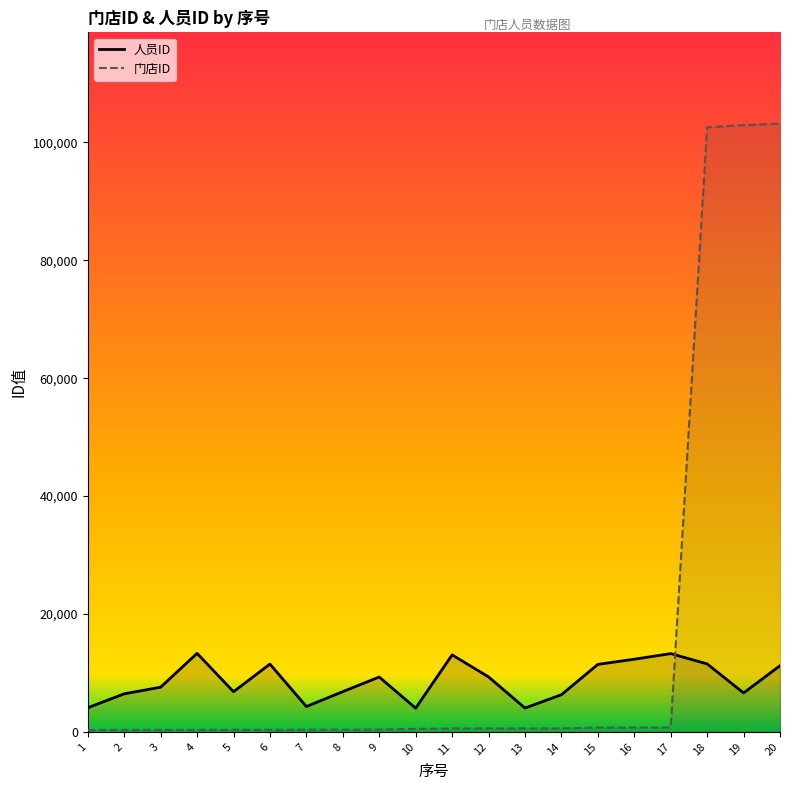

Which series has the widest spread of values?

门店ID